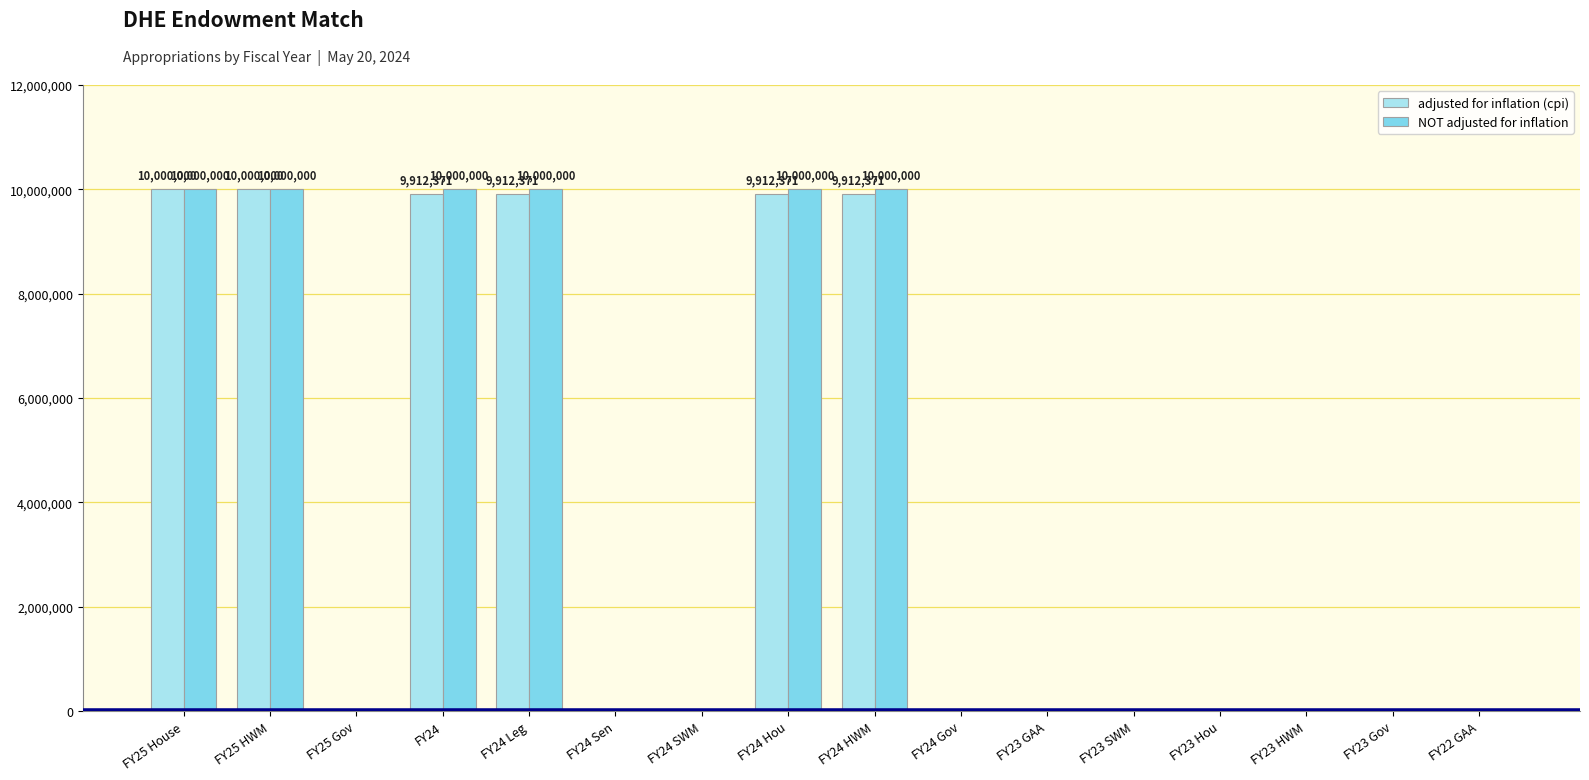

The value of adjusted for inflation (cpi) at FY24 Gov is -4726823. True or false?

False